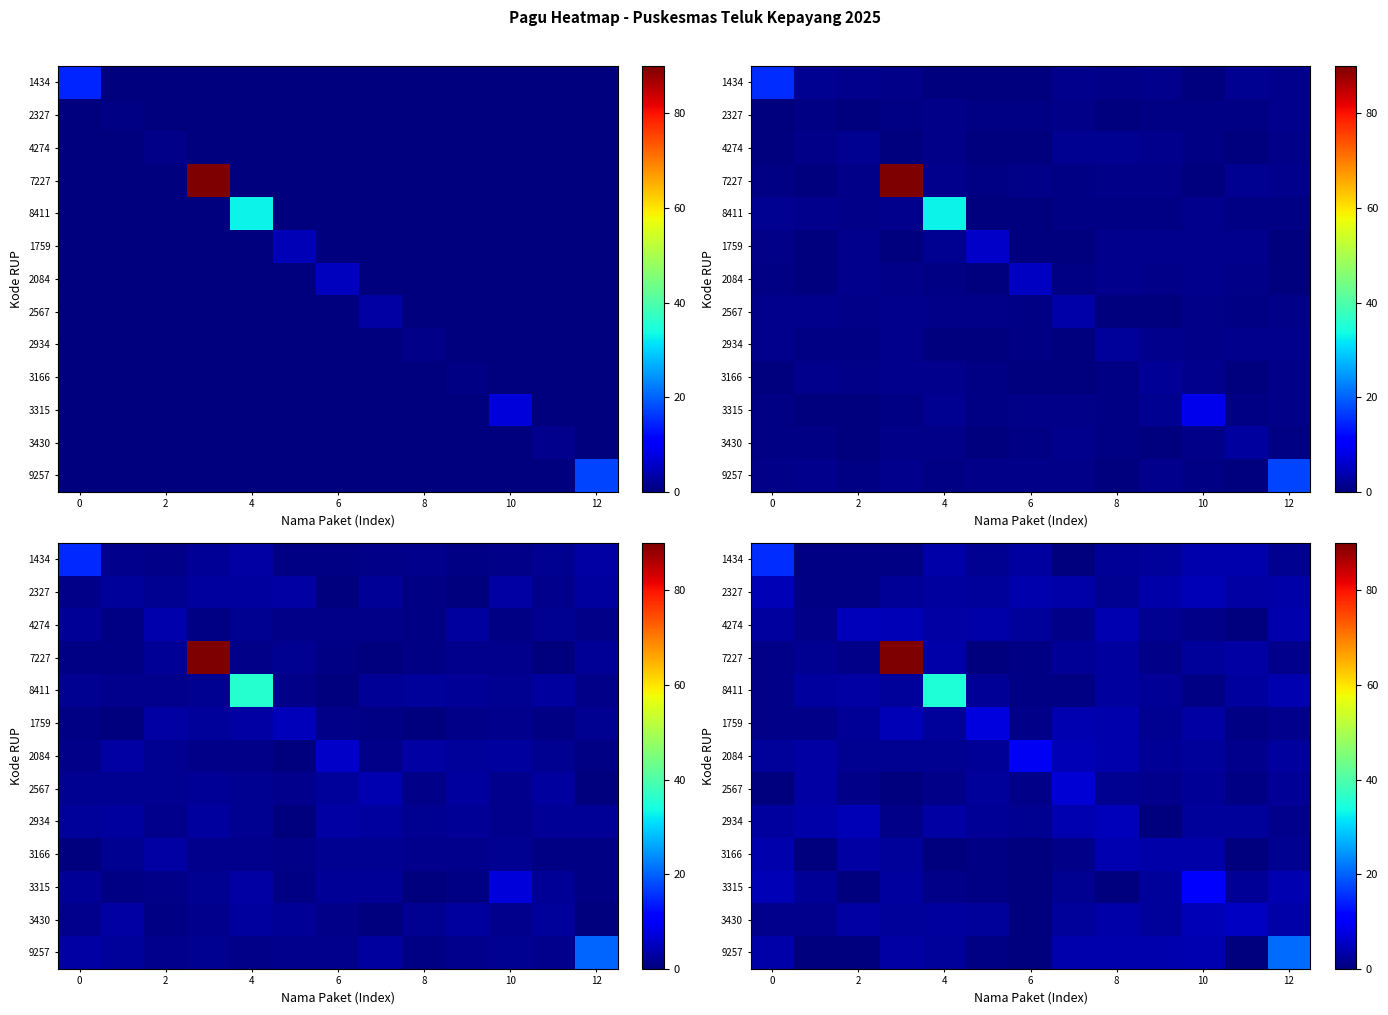

At how many categories does at least one series exceed 28?

2